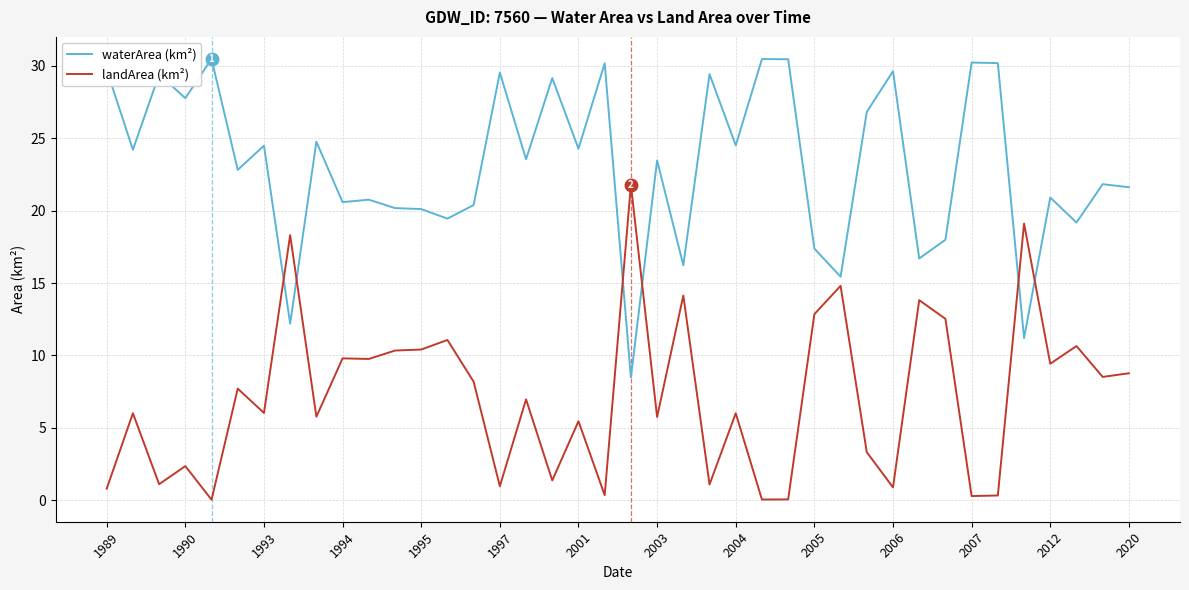

What is the greatest value displayed?

30.5